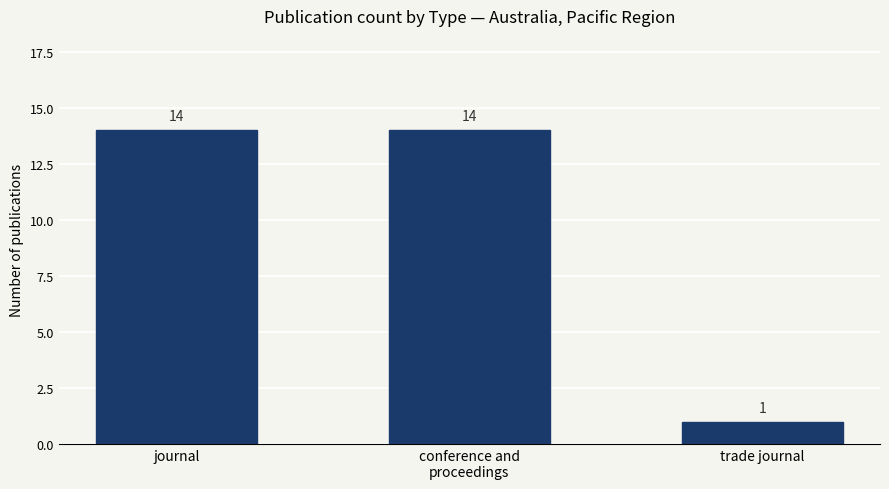

What is the maximum value shown in the chart?

14